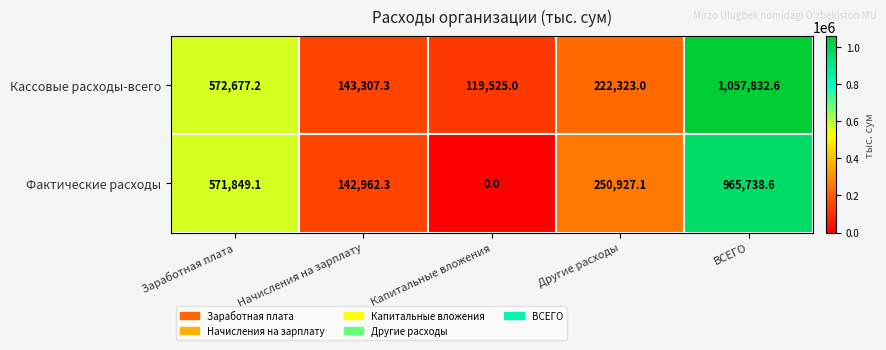

At which category does the chart reach its minimum across all series?

Капитальные вложения